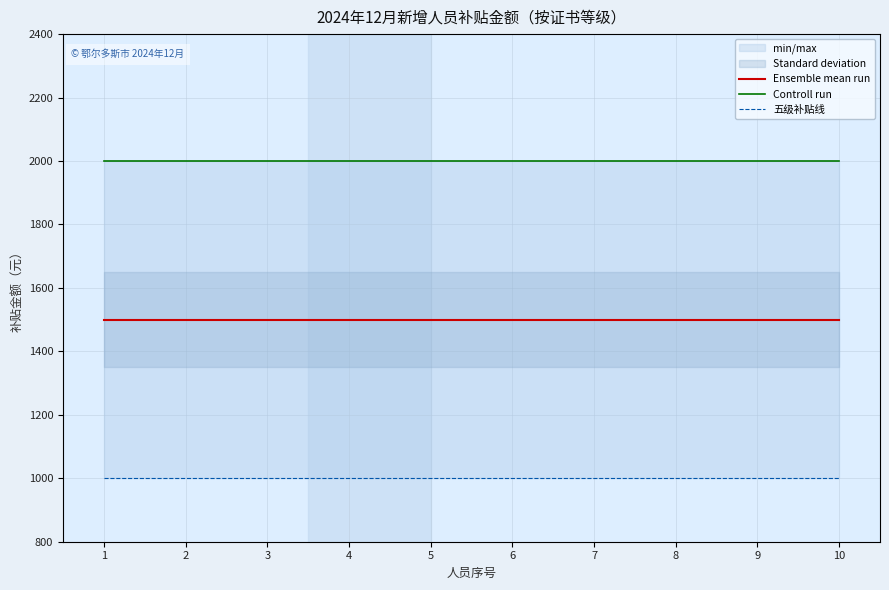

Reading left to right, what are all the values shown in this chart?

Ensemble mean run: 1=1500	2=1500	3=1500	4=1500	5=1500	6=1500	7=1500	8=1500	9=1500	10=1500
Controll run: 1=2000	2=2000	3=2000	4=2000	5=2000	6=2000	7=2000	8=2000	9=2000	10=2000
五级补贴线: 1=1000	2=1000	3=1000	4=1000	5=1000	6=1000	7=1000	8=1000	9=1000	10=1000